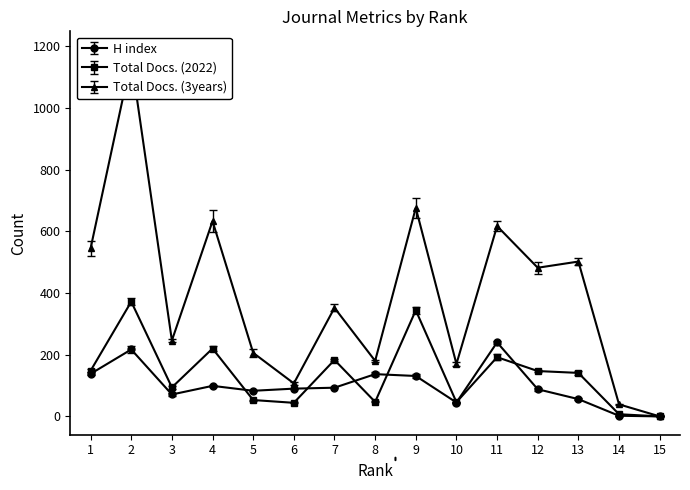

Rank the categories by Total Docs. (2022) value from highest to lowest.

2, 9, 4, 11, 7, 1, 12, 13, 3, 5, 8, 10, 6, 14, 15